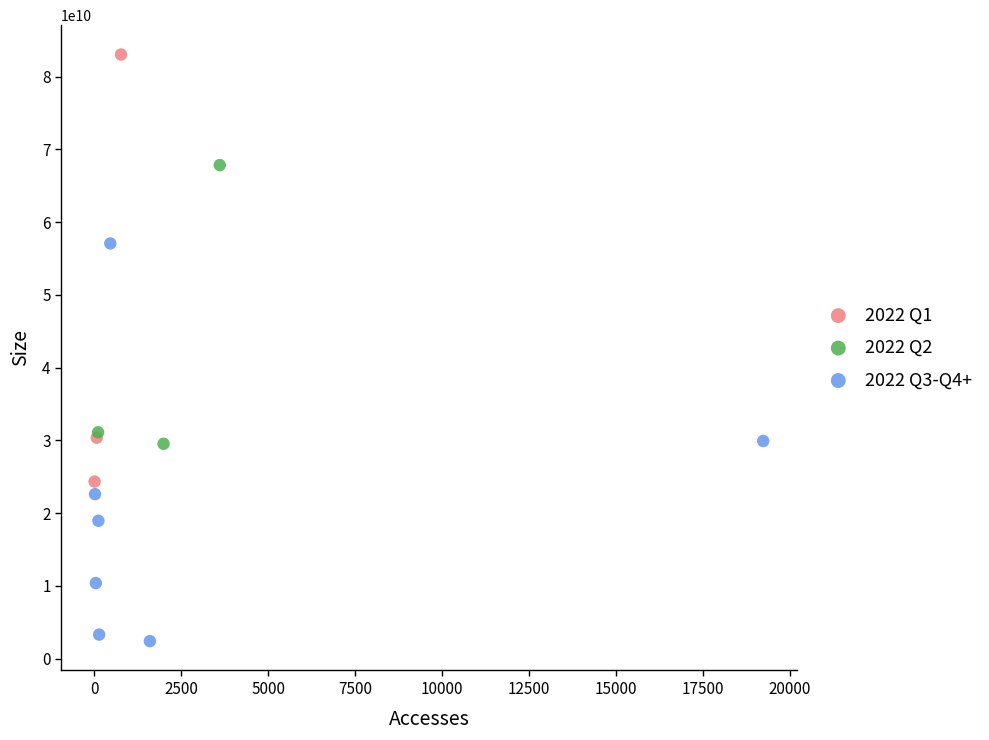

What are all the series names shown in the legend?

2022 Q1, 2022 Q2, 2022 Q3-Q4+